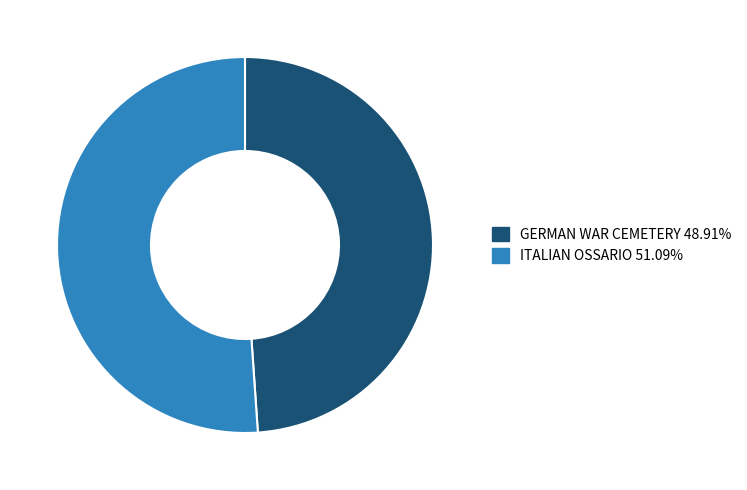

How many segments does this pie chart have?

2